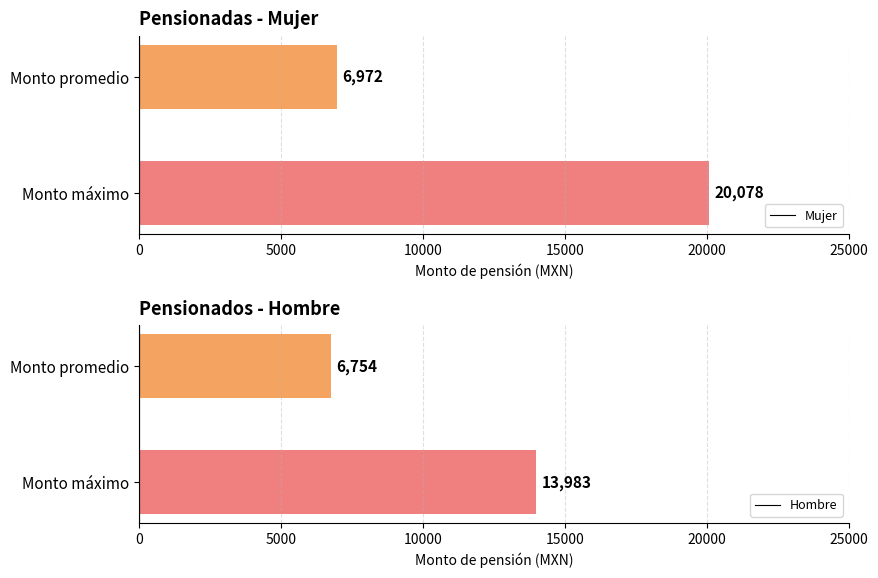

Which series has the largest range (max minus min)?

Mujer